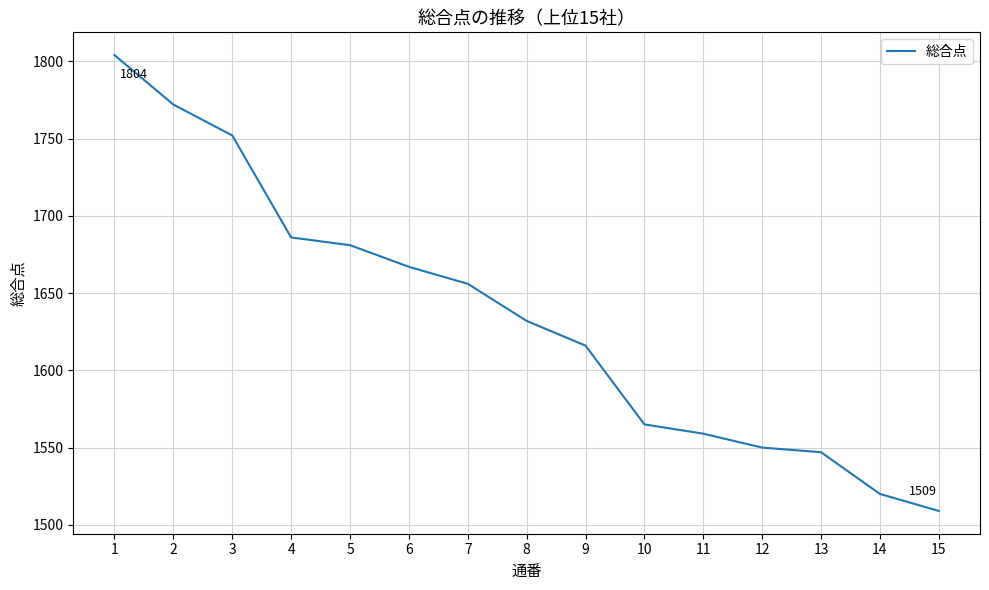

True or false: the data shows 1752 at 3.

True